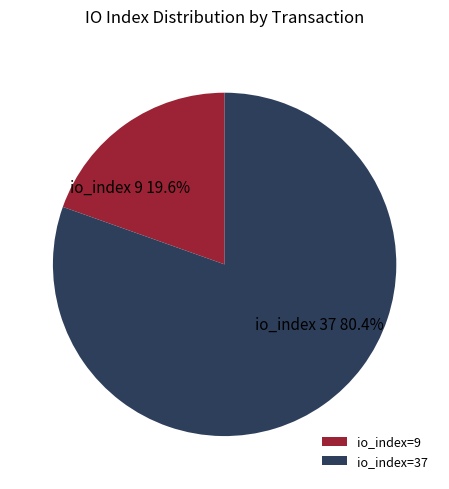

Rank the categories by value from highest to lowest.

io_index=37, io_index=9